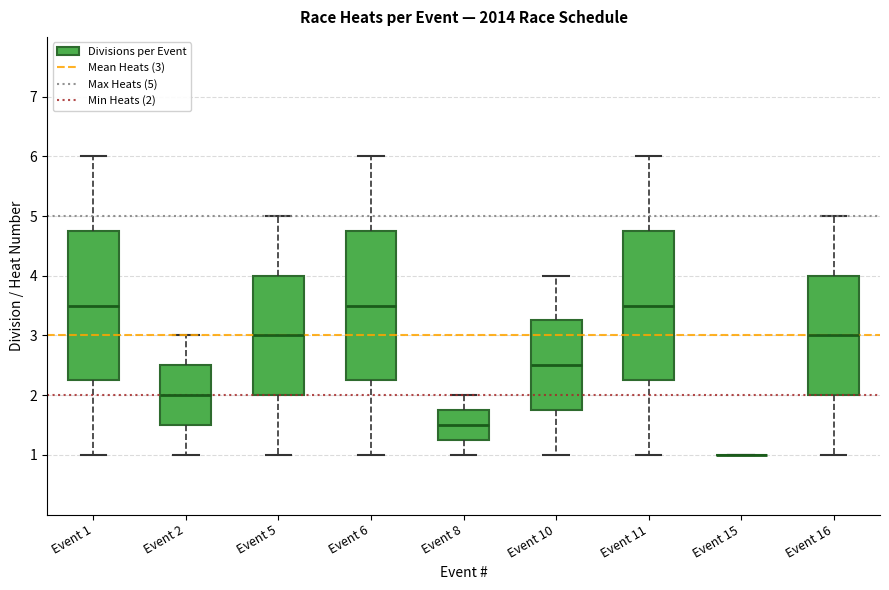

Where is the upper edge of the box for Event 1 on the y-axis? The values are not printed on the chart, so give them approximately, as read against the axis.

4.8